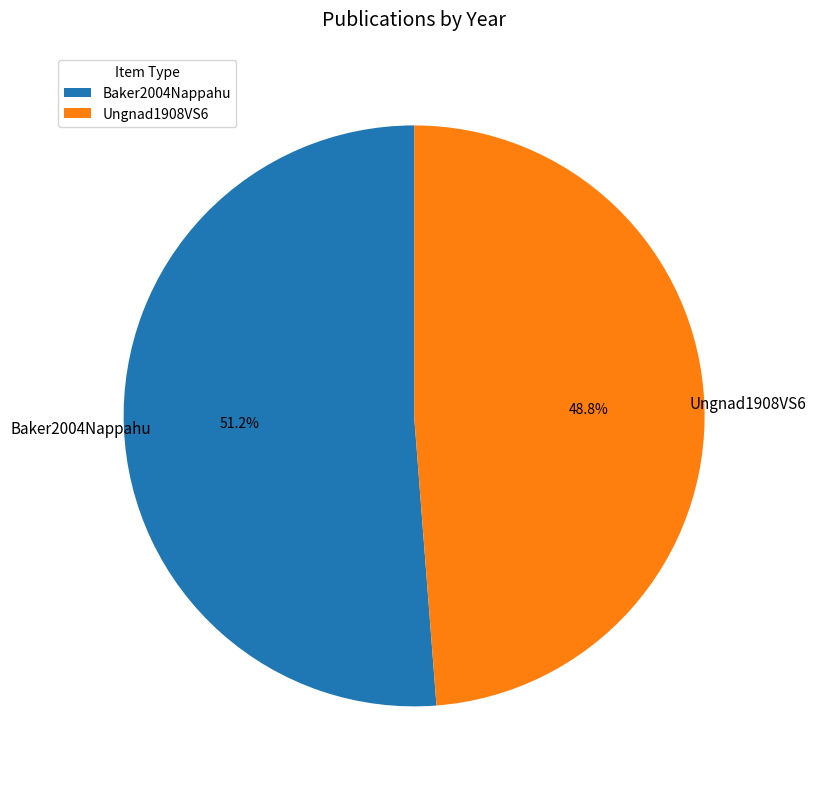

To the nearest percent, what is the difference between the largest and smallest slice percentages?

2%